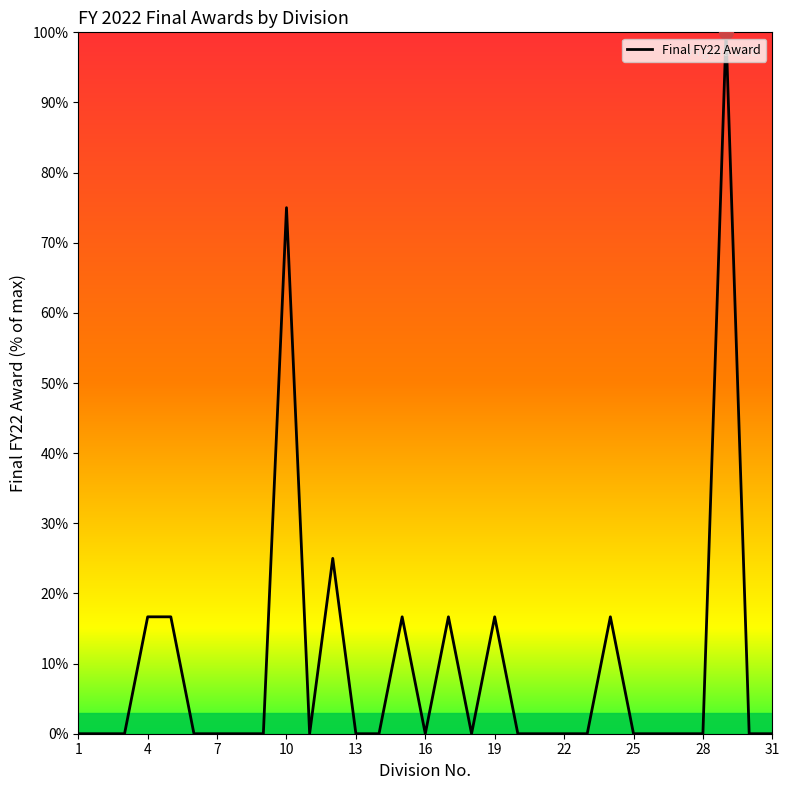

What is the difference between the maximum and minimum values?

100.0